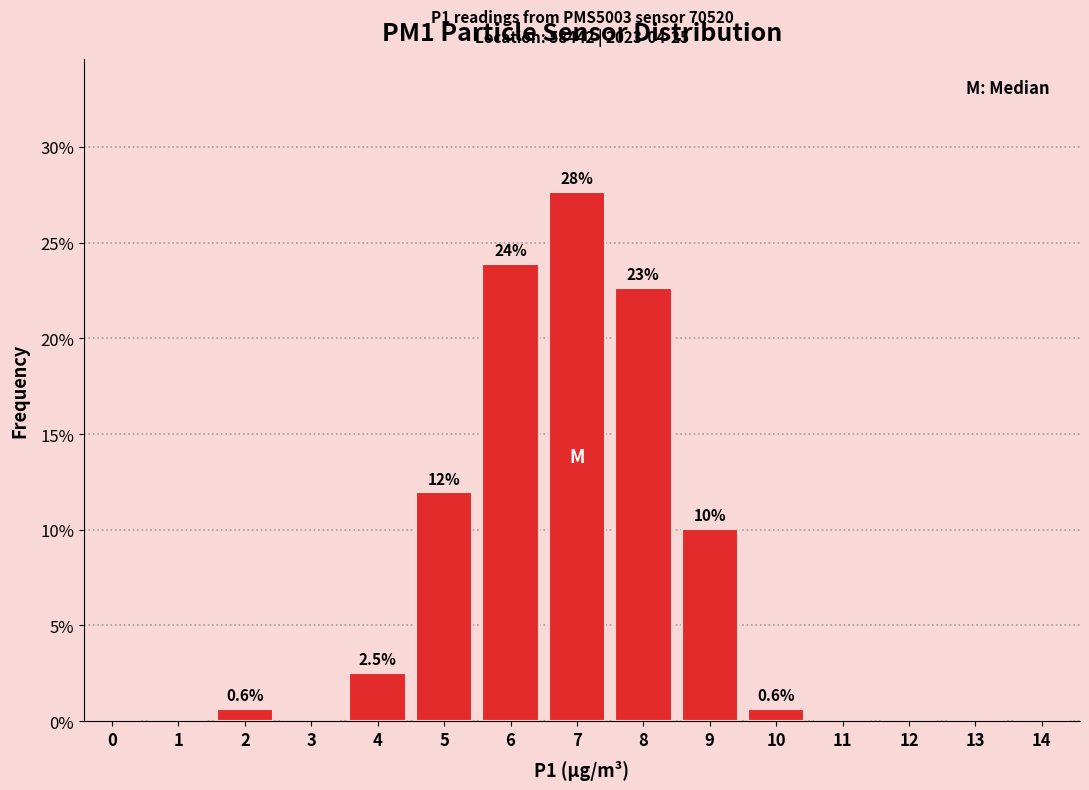

Reading left to right, extract all data points from this chart.

0=0.0	1=0.0	2=0.6	3=0.0	4=2.5	5=11.9	6=23.9	7=27.7	8=22.6	9=10.1	10=0.6	11=0.0	12=0.0	13=0.0	14=0.0